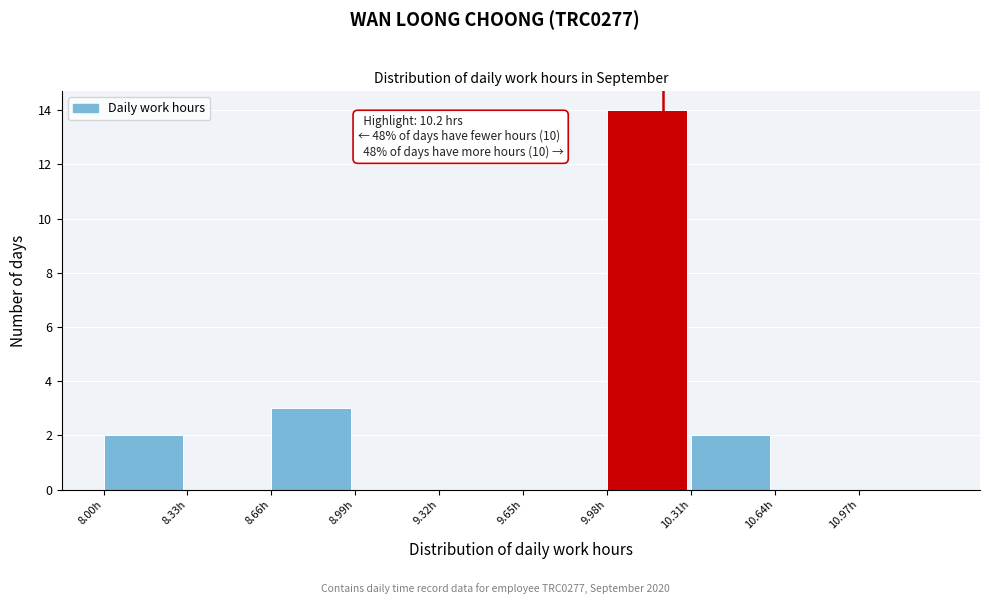

Over which range of the x-axis is the bar tallest?

9.98 to 10.31